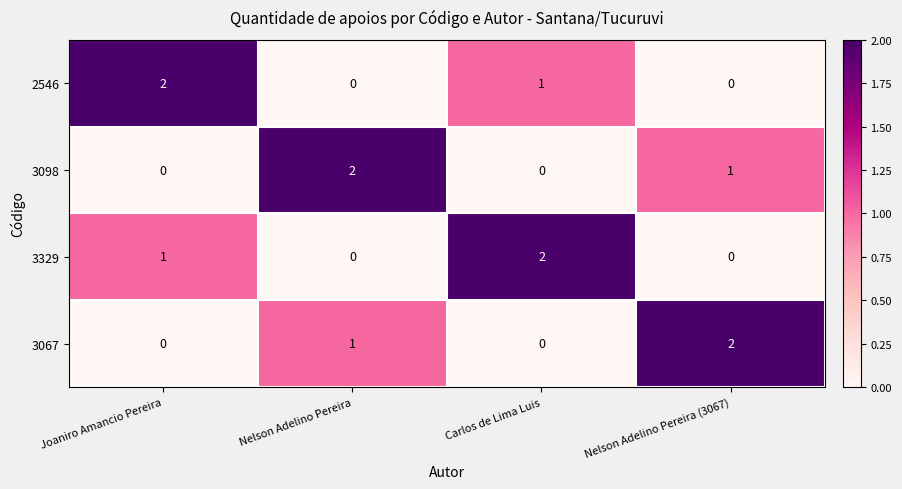

How many values in 3098 are above zero?

2